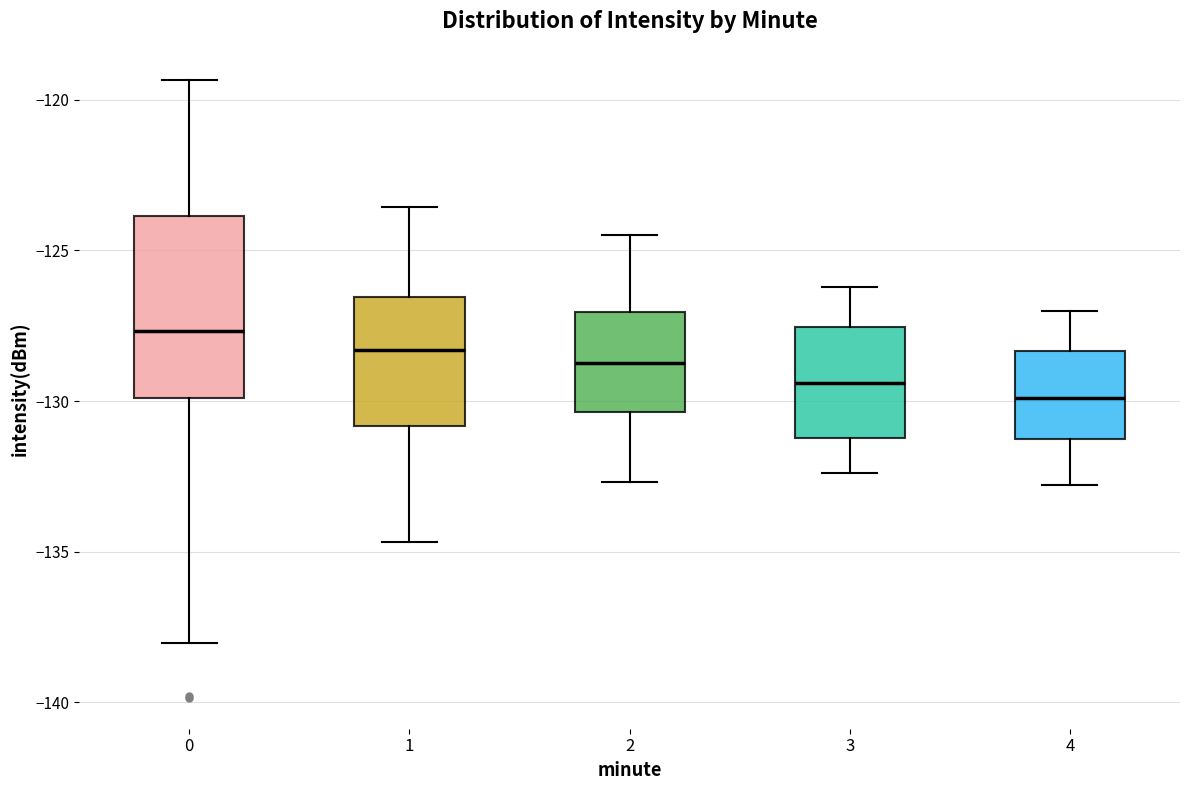

Comparing the boxes themselves (not the whiskers), which one is the tallest?

0